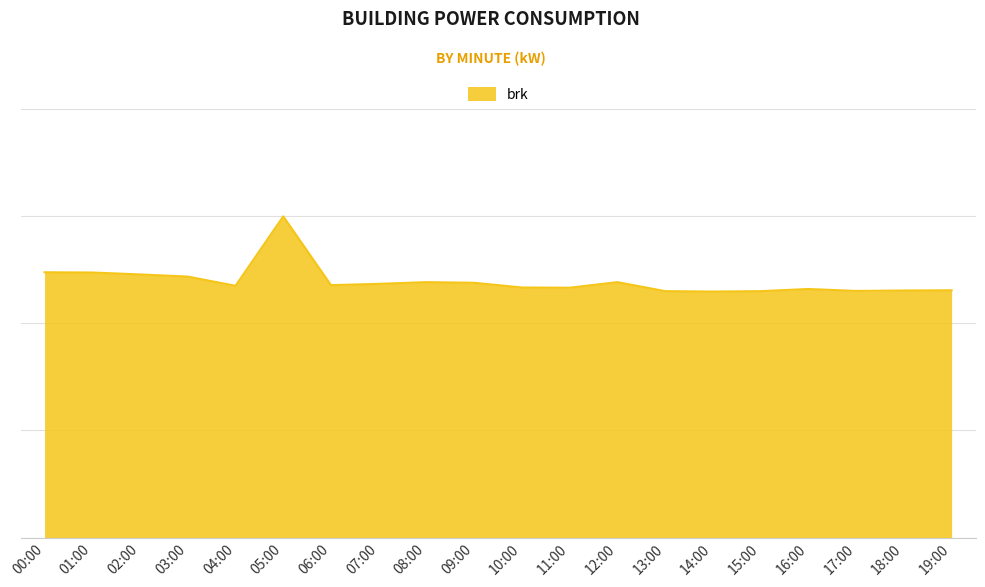

Does the chart have visible grid lines?

Yes